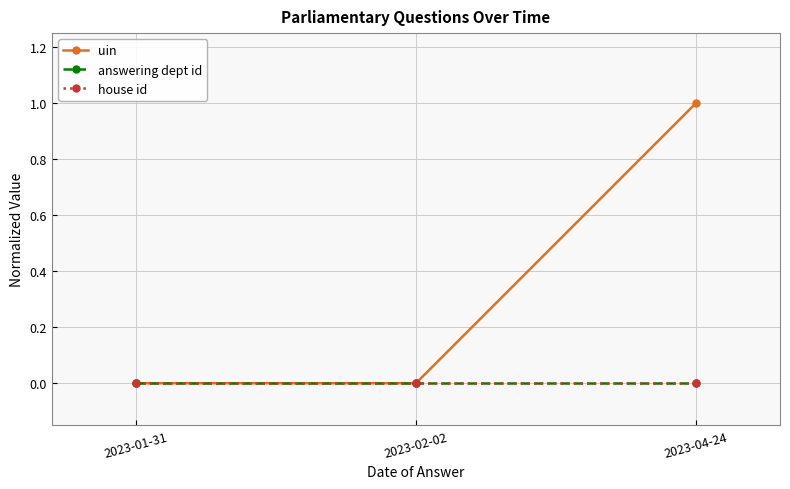

At which label does uin reach its peak?

2023-04-24